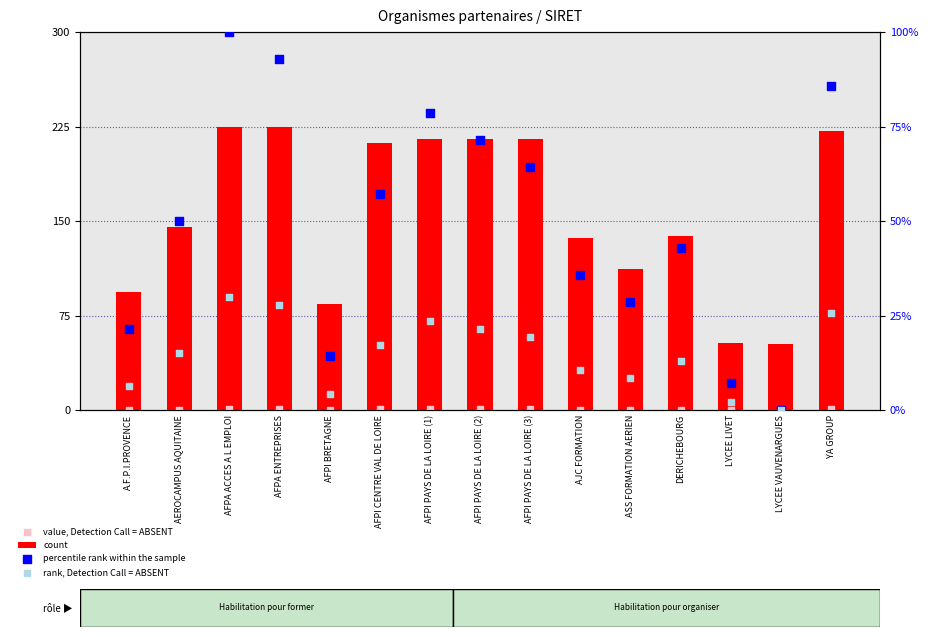

Which series has the widest spread of Y values?

count